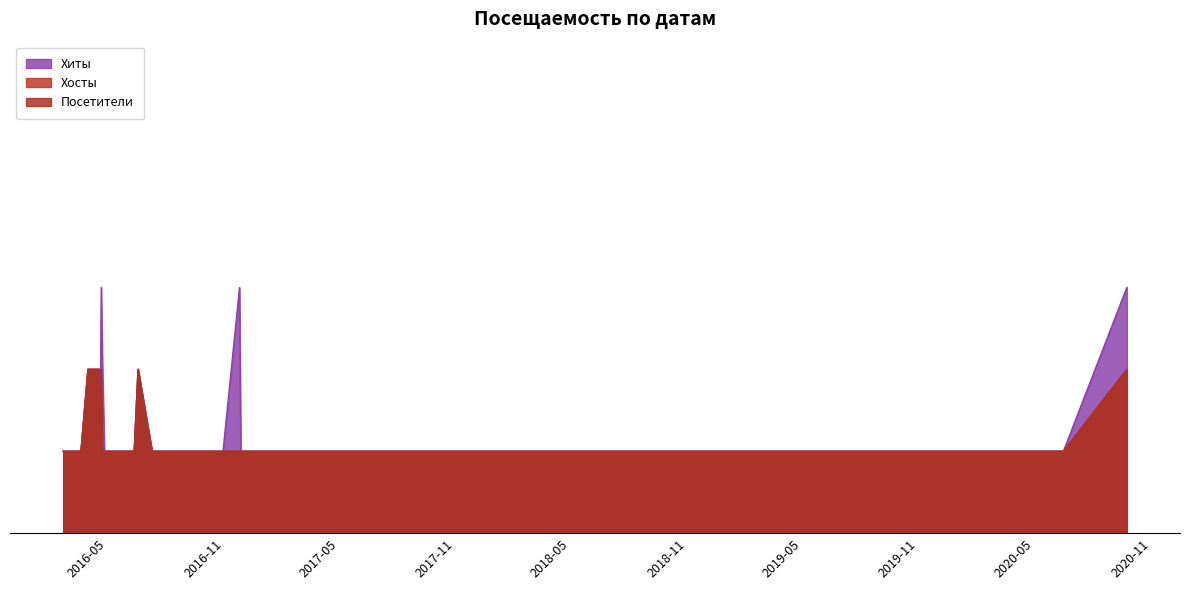

At how many categories does at least one series exceed 1?

9